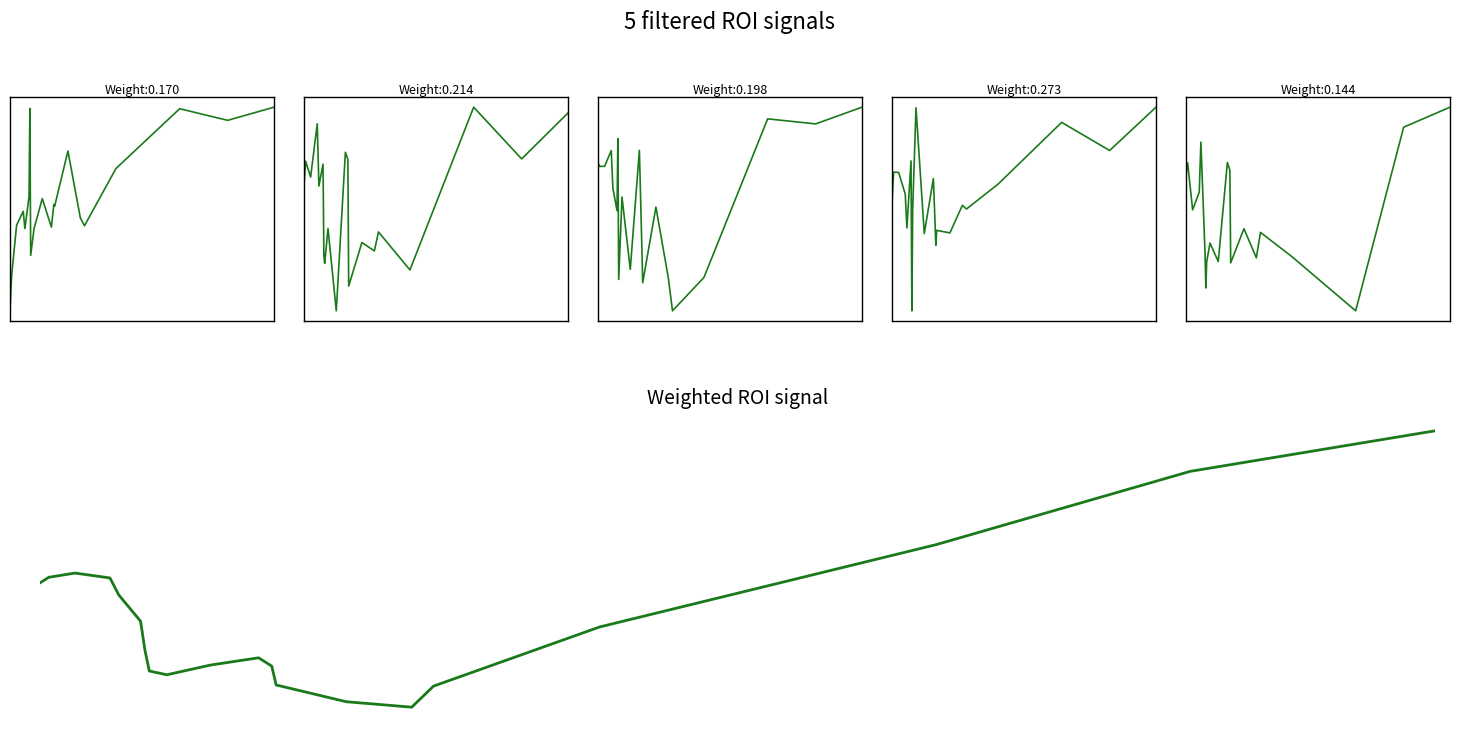

How many distinct data groups are displayed?

6